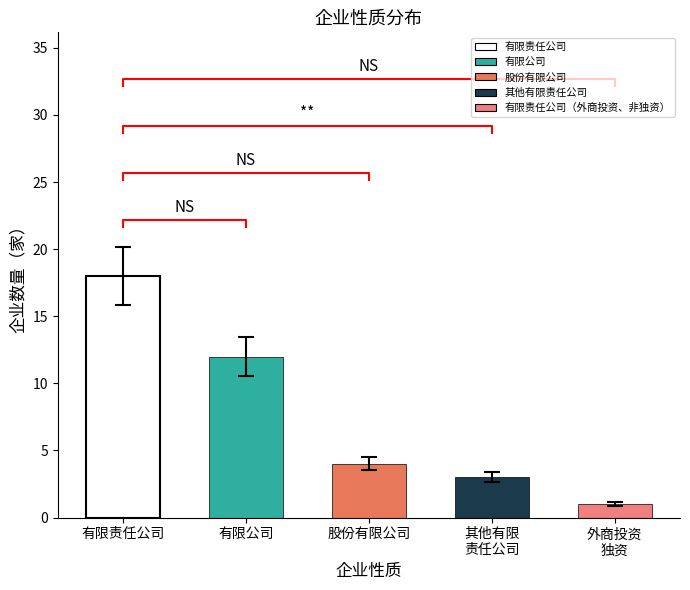

Reading right to left, what are all the values shown in this chart?

1	3	4	12	18